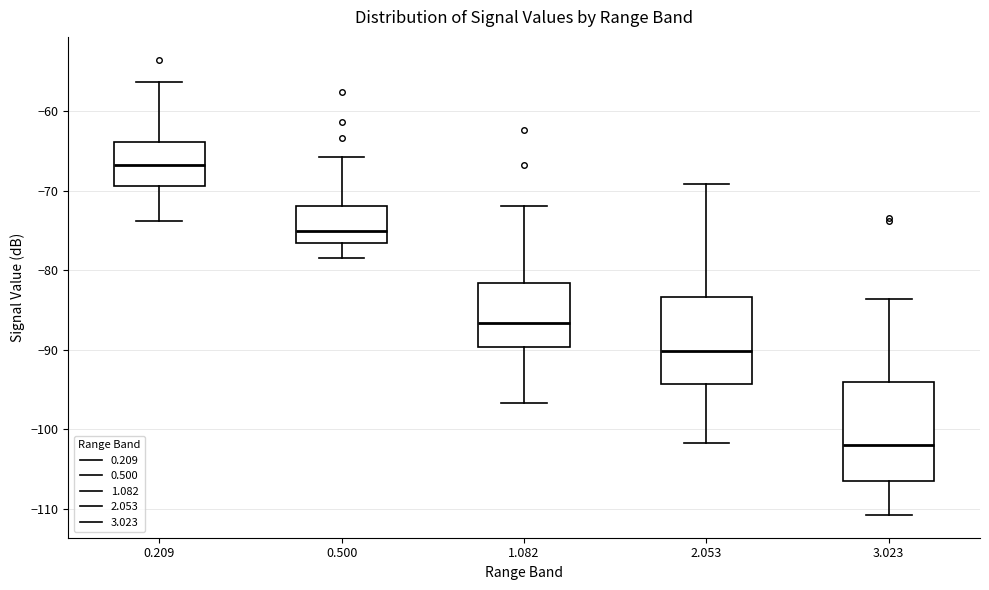

Reading left to right, transcribe this box plot: for each box, give where its median line is, the range the box spans, and where its two whiskers end, as read against the y-axis. The values are not printed on the chart, so give them approximately, as read against the axis.

0.209: median -67, box -69 to -64, whiskers -74 to -56
0.500: median -75, box -77 to -72, whiskers -78 to -66
1.082: median -87, box -90 to -82, whiskers -97 to -72
2.053: median -90, box -94 to -83, whiskers -102 to -69
3.023: median -102, box -106 to -94, whiskers -111 to -84